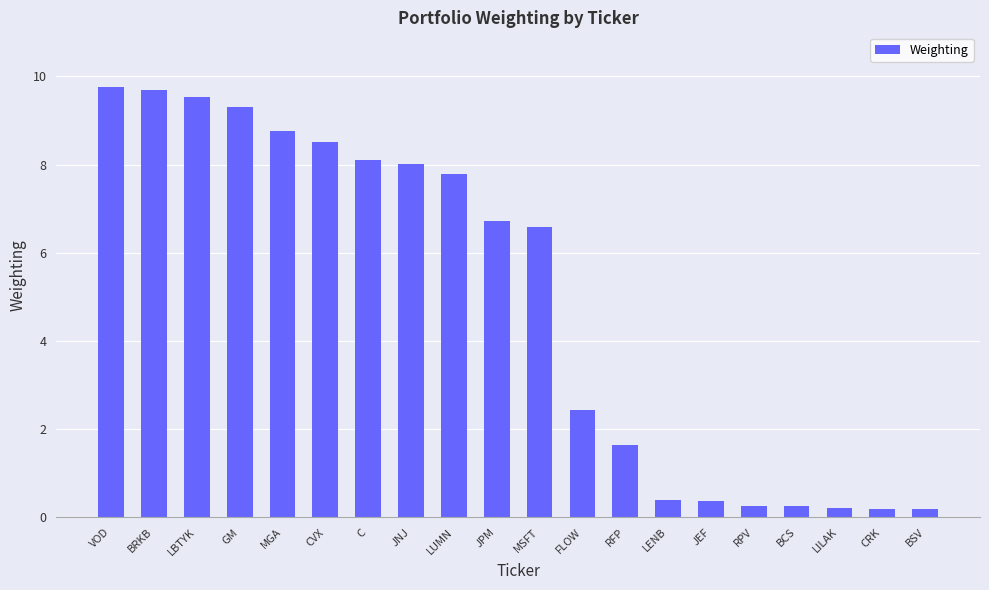

Count the number of categories in the chart.

20